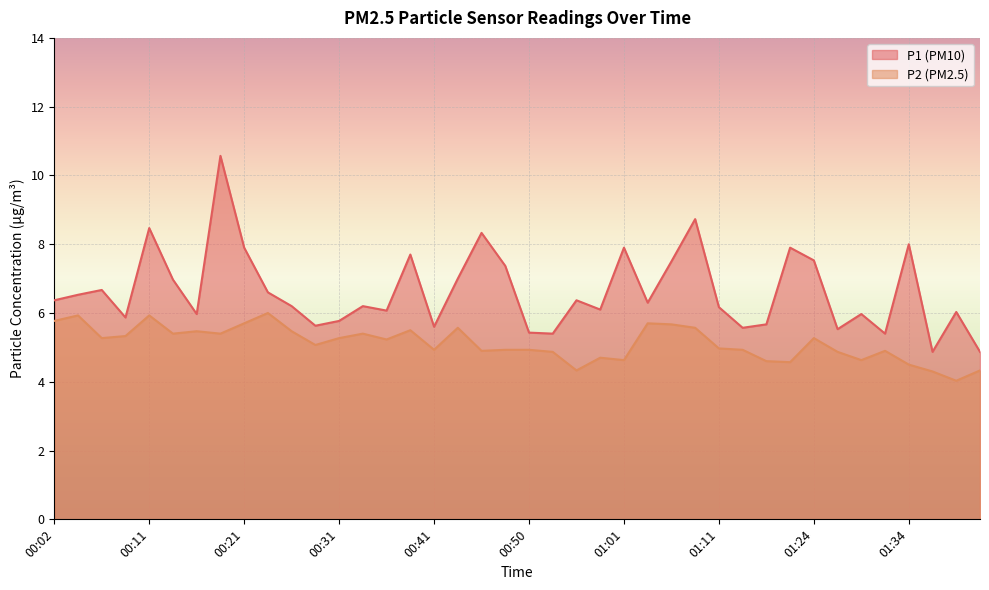

Is the value of P2 at 01:18 greater than the value of P1 at 01:41?

No